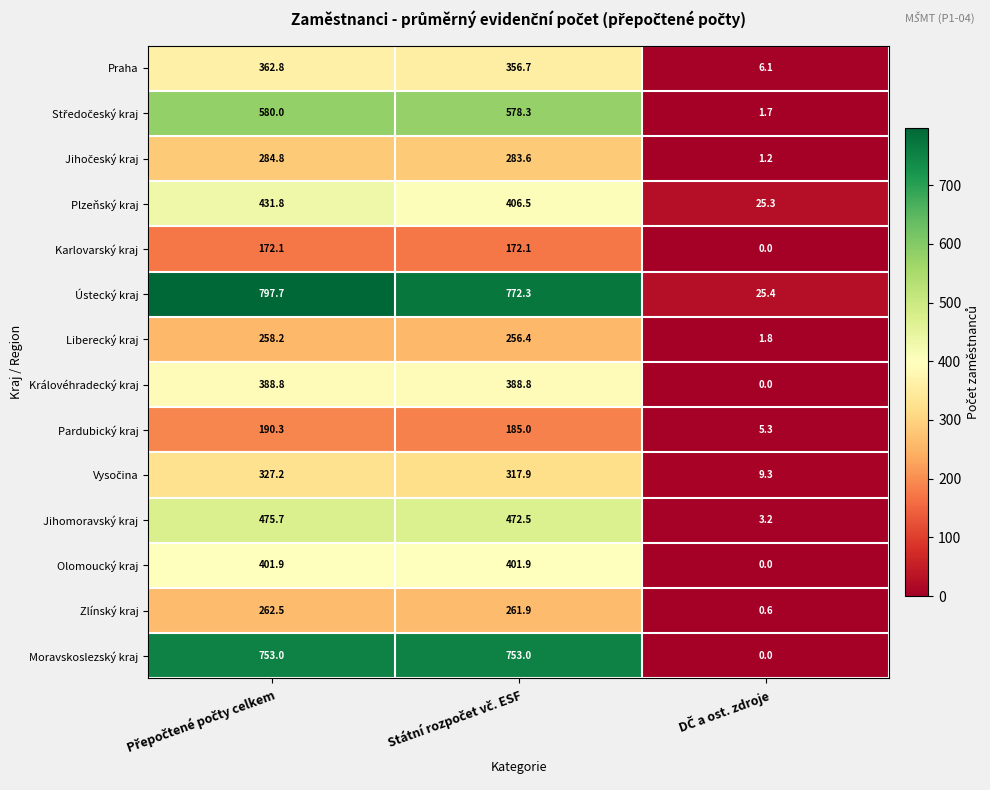

Which series has the widest spread of values?

Ústecký kraj